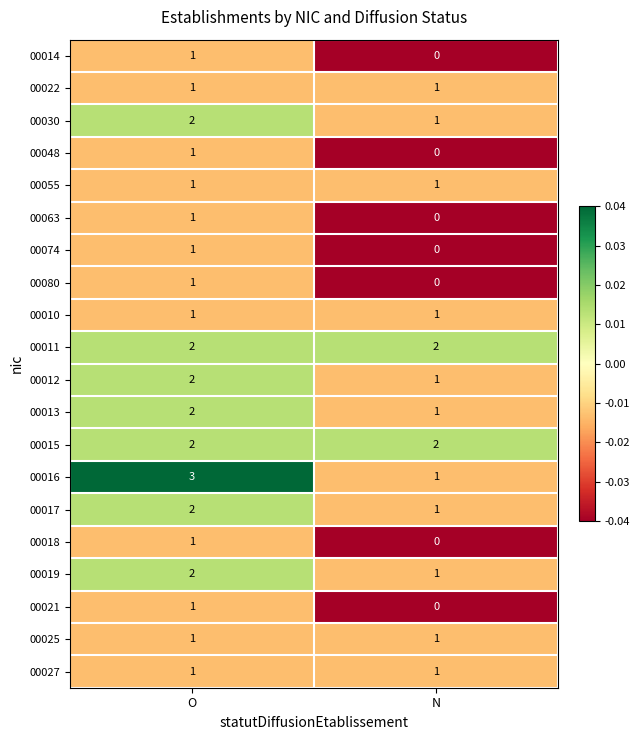

Is it true that 00030 equals 1 at N?

True